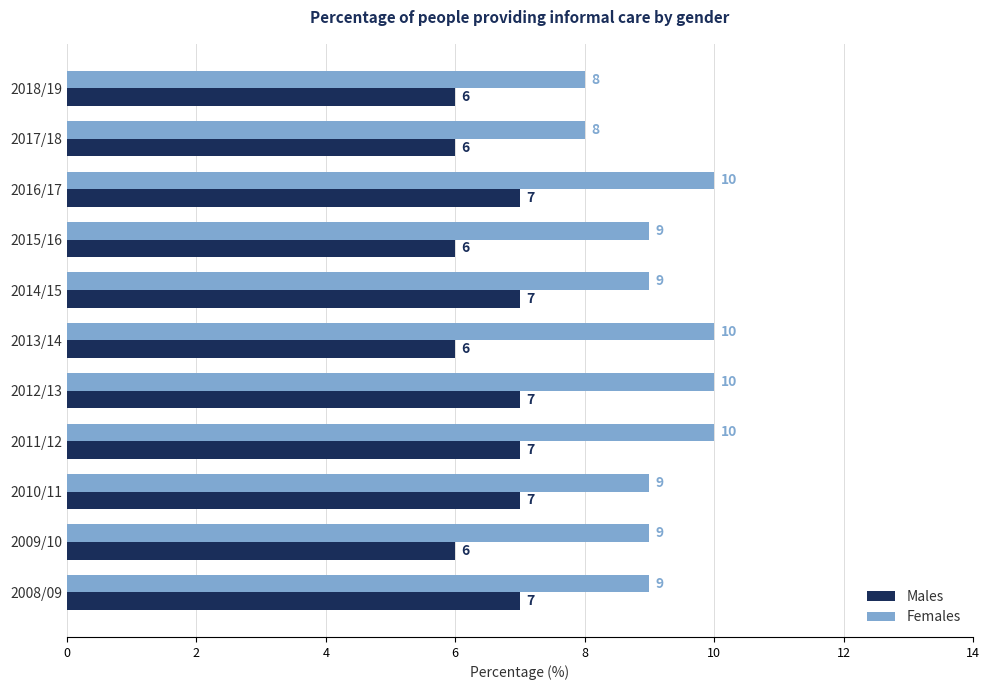

What is the minimum value shown in the chart?

6